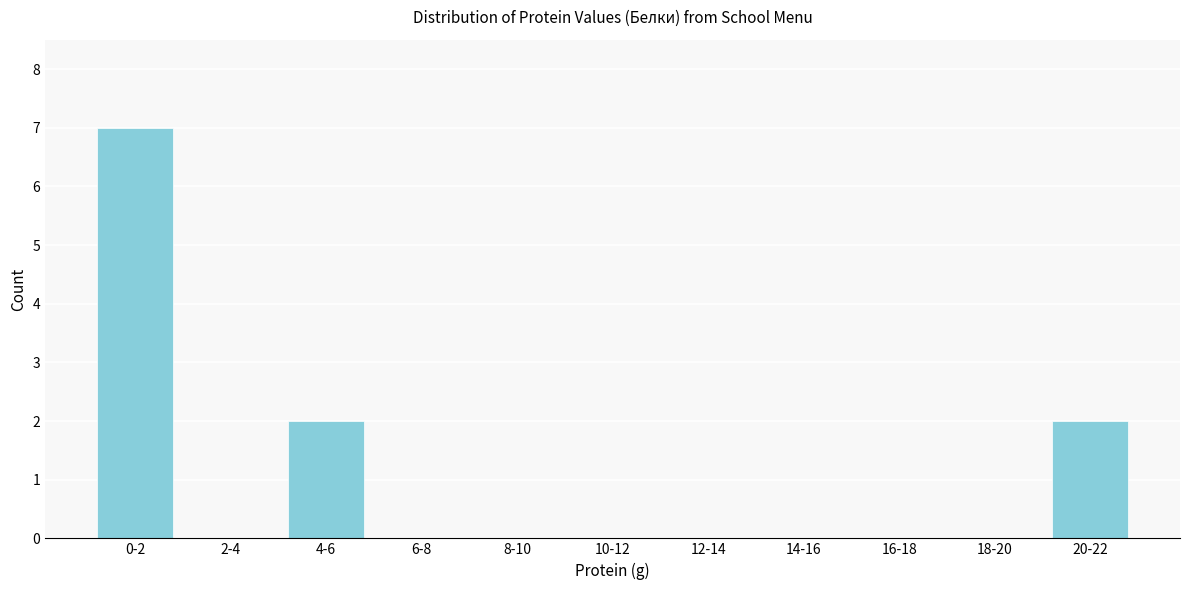

Reading left to right, what are all the values shown in this chart?

0-2=7	2-4=0	4-6=2	6-8=0	8-10=0	10-12=0	12-14=0	14-16=0	16-18=0	18-20=0	20-22=2